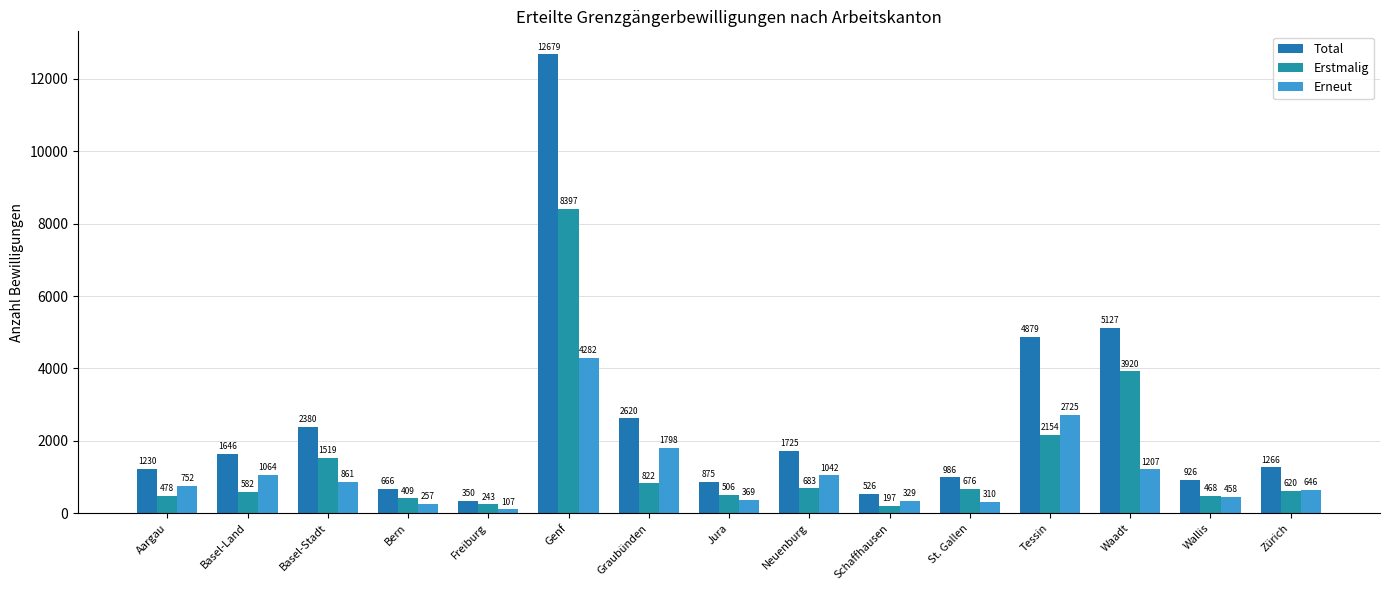

What is the difference between the second highest and minimum values in the Total series?

4777